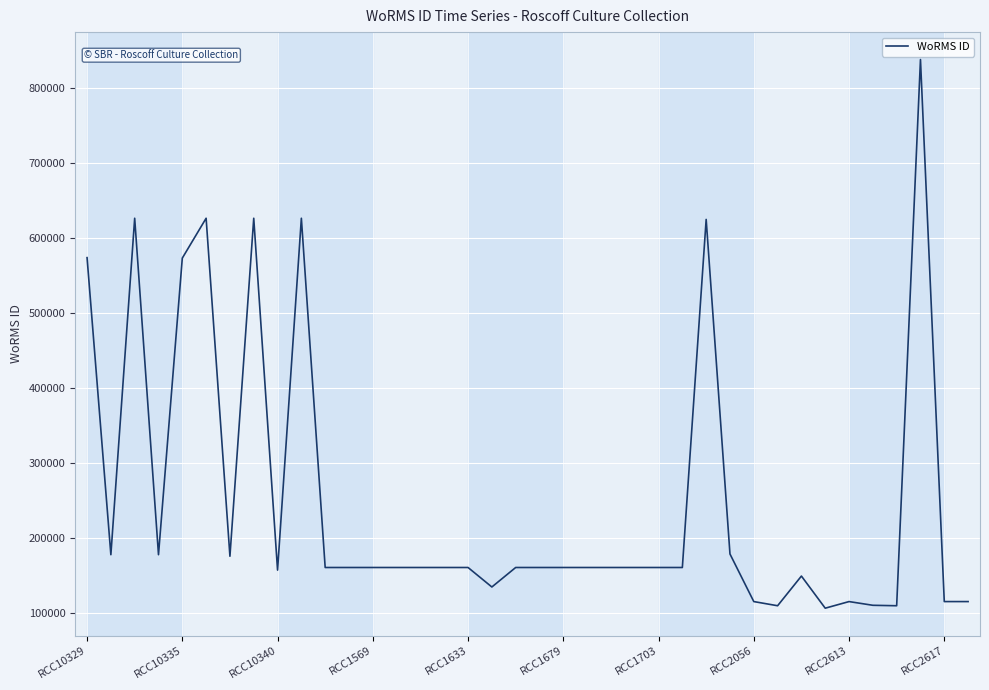

What is the smallest value displayed?

106287